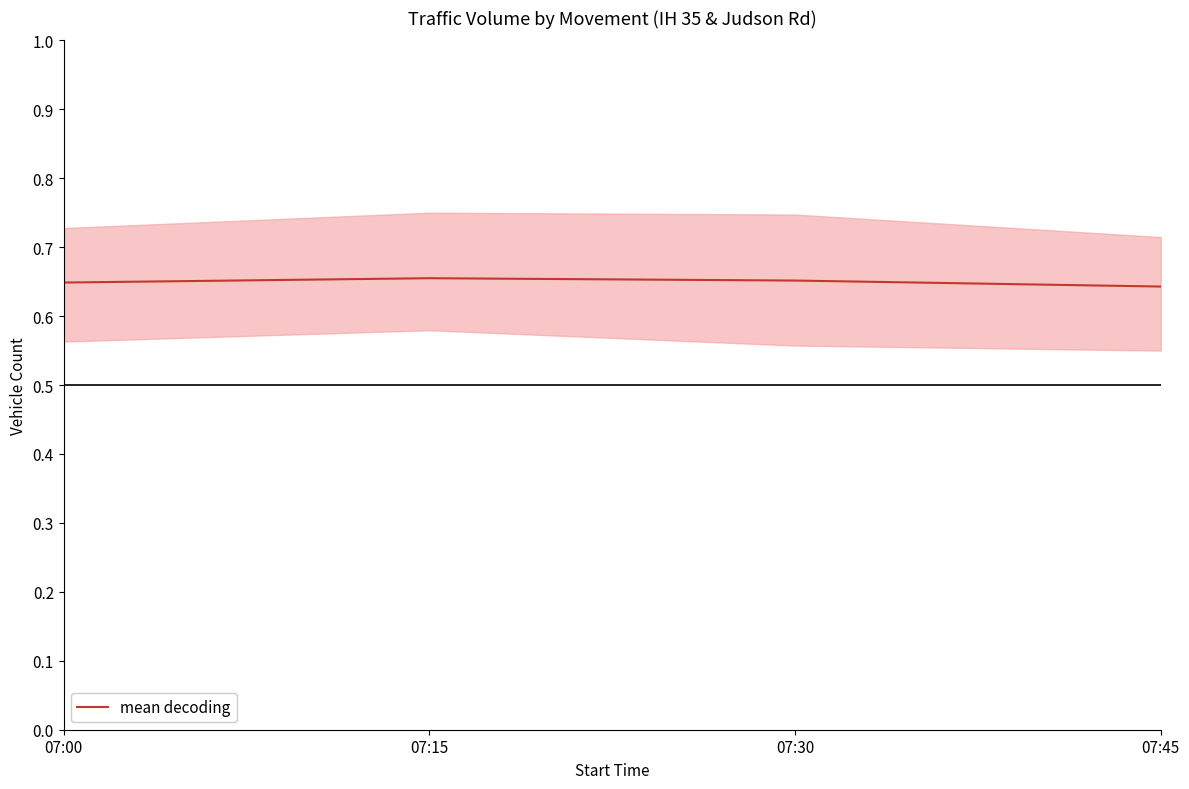

True or false: the data has more than 1 interior local peaks.

False